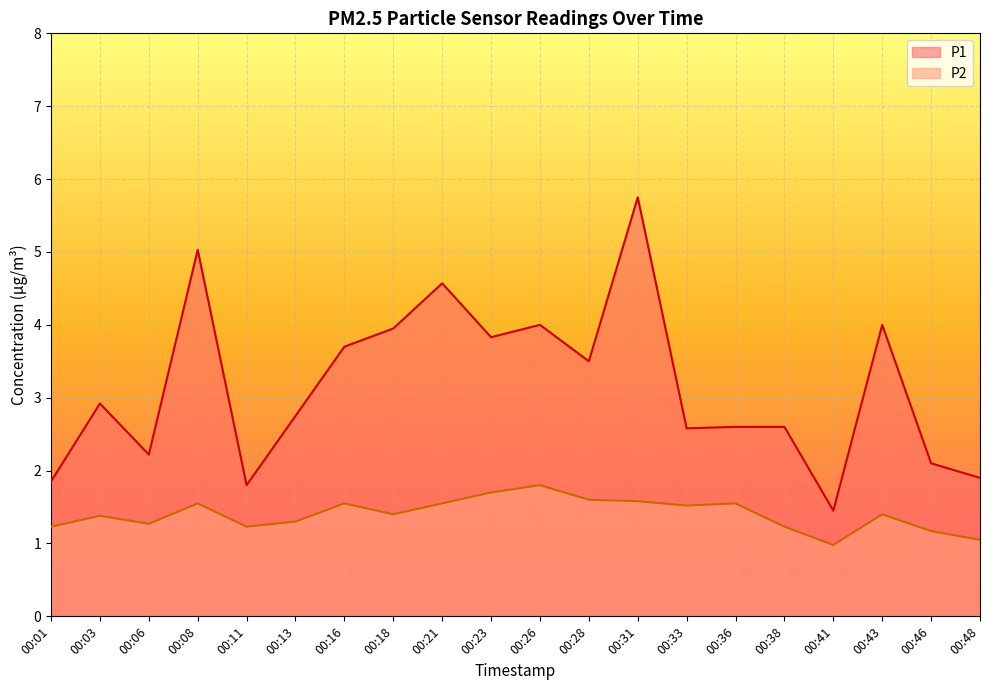

At which category does the chart reach its peak across all series?

00:31